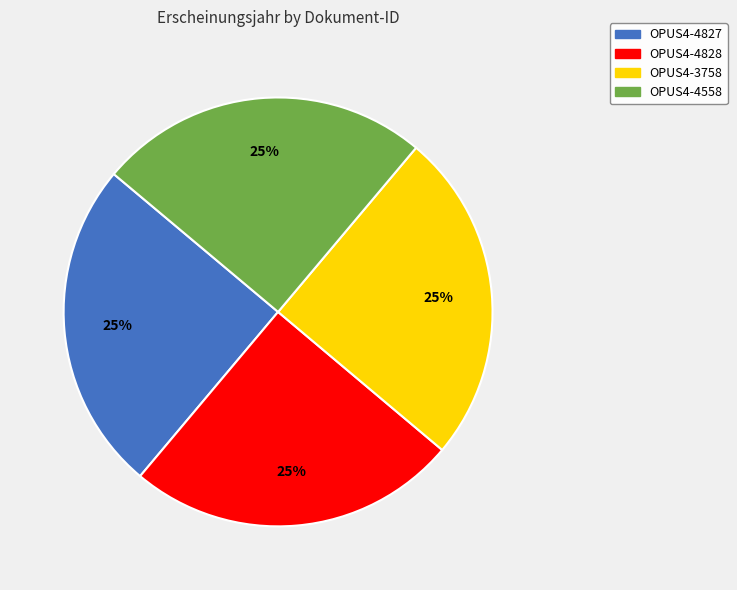

Count the number of slices in the pie.

4